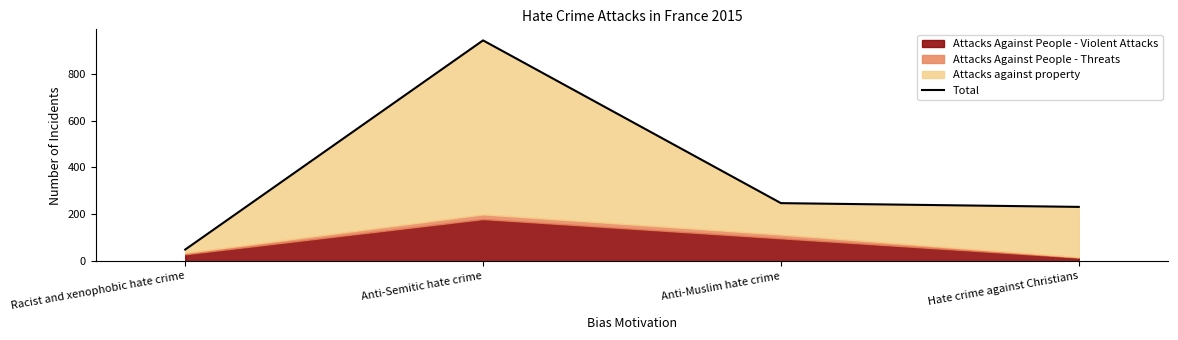

What is the ratio of the value at Anti-Muslim hate crime to the value at Hate crime against Christians?

1.1